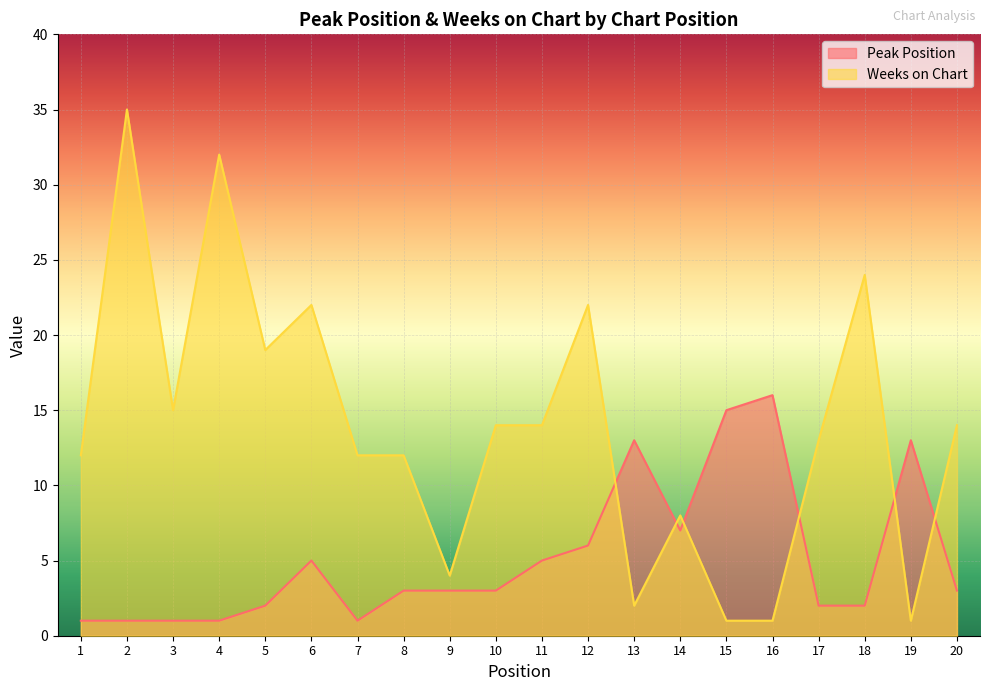

The Weeks on Chart series shows 1 at 15. True or false?

True